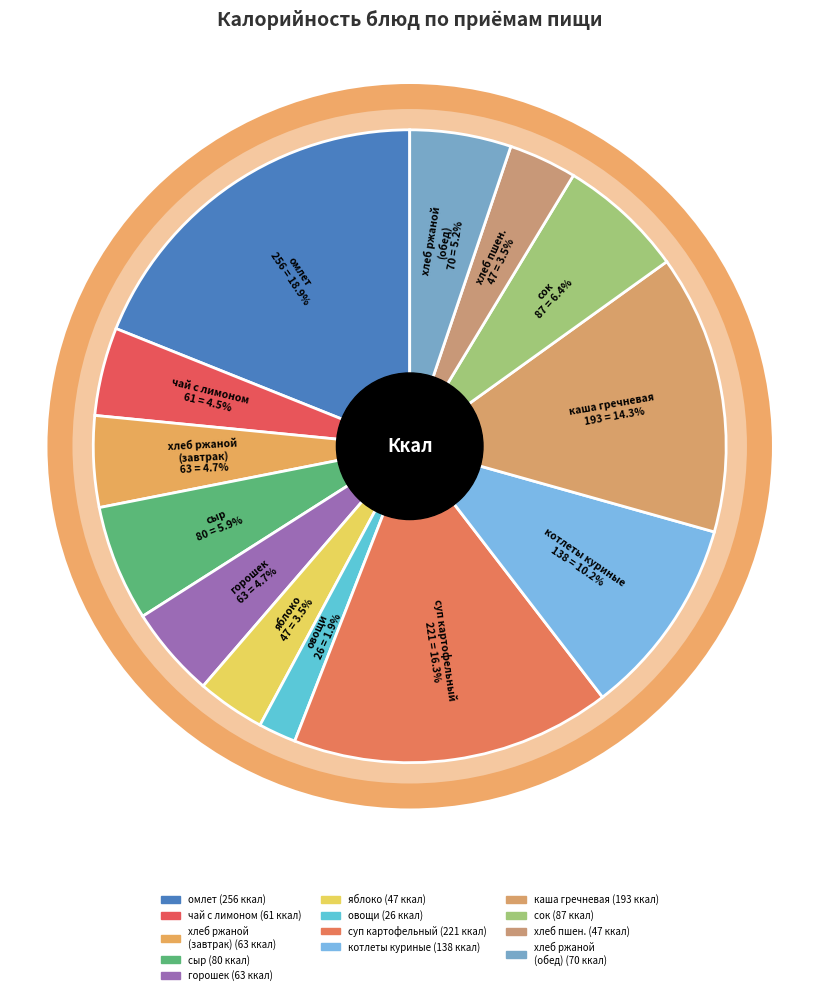

Count the number of slices in the pie.

13